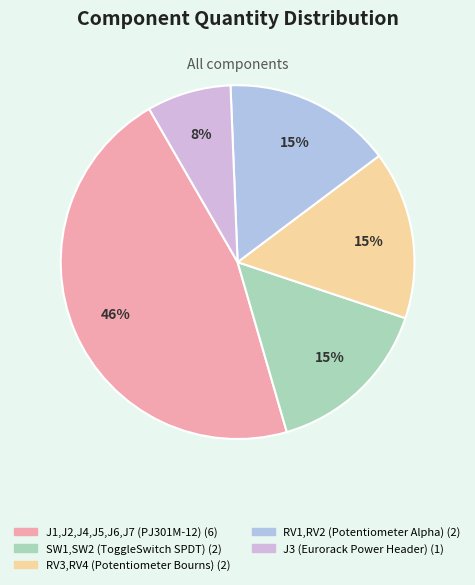

How many slices are in this pie chart?

5